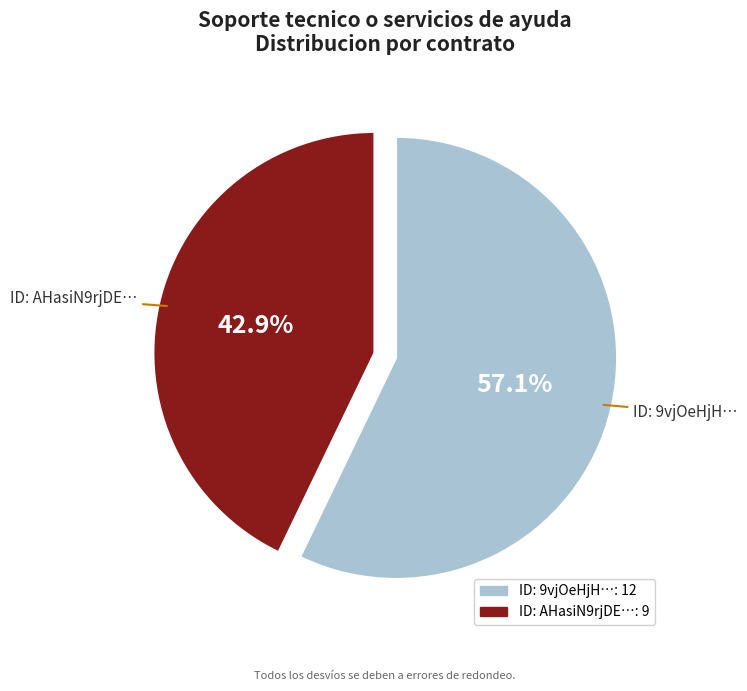

Is there a majority slice in this chart?

Yes